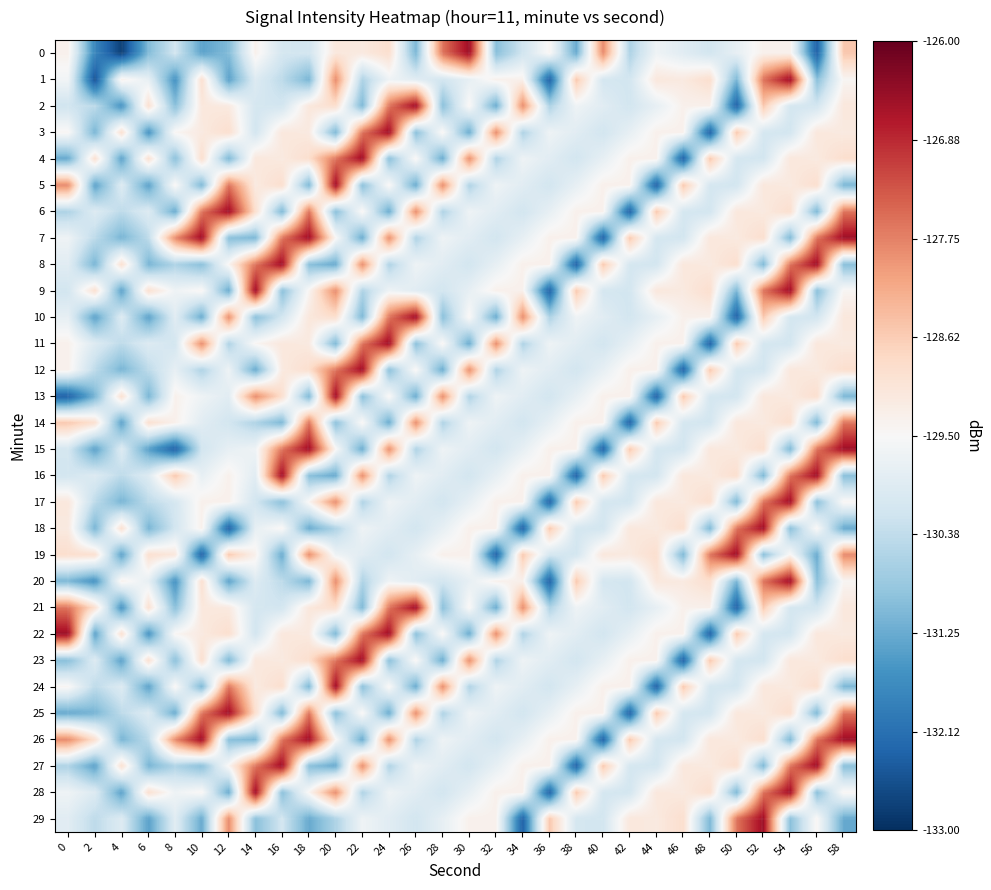

What is the total value across all series at 56?

-3885.1